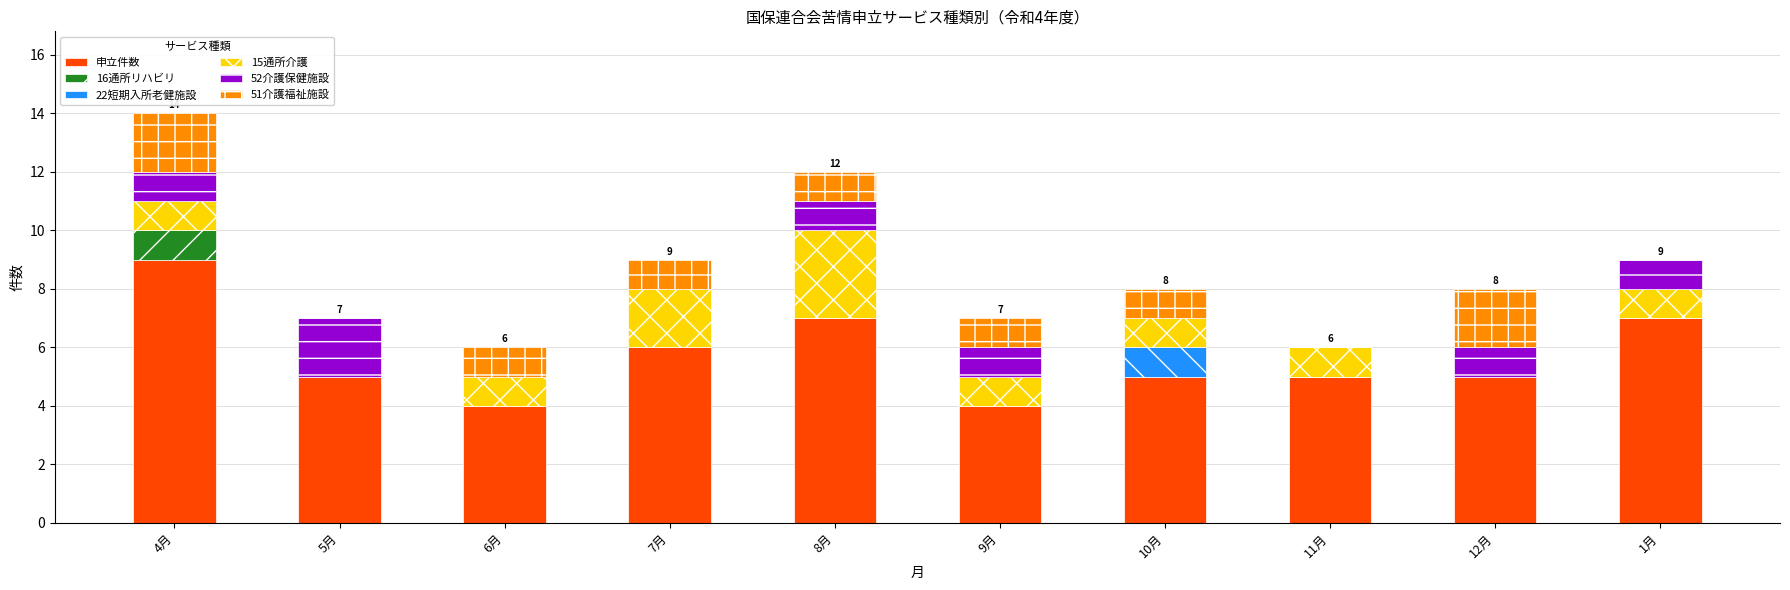

What is the total value across all series at 10月?

8